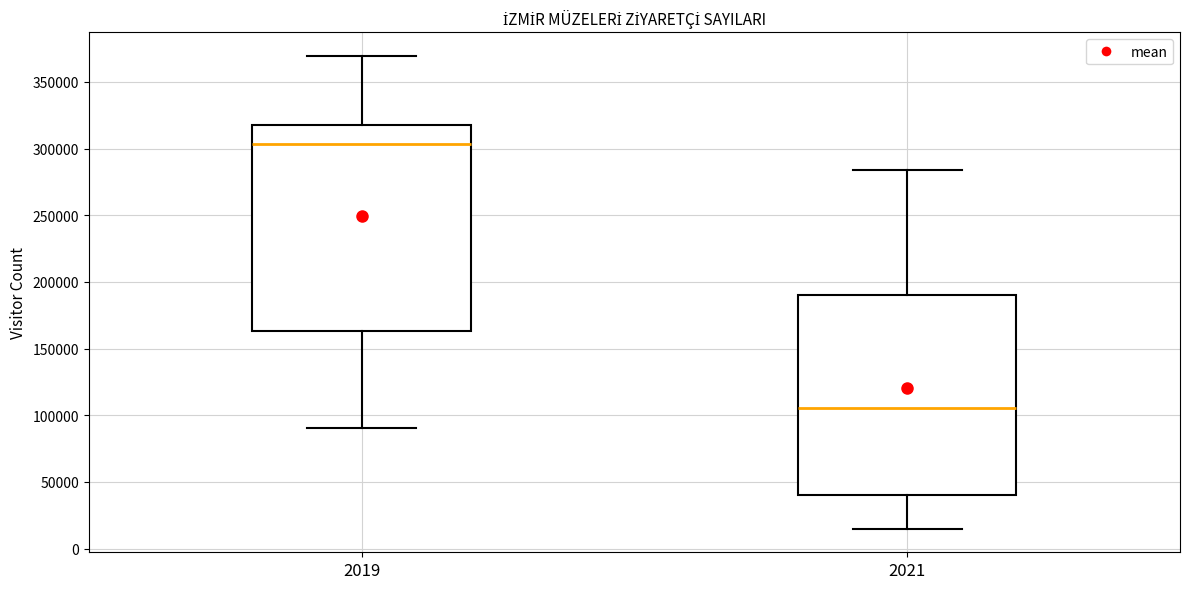

Reading left to right, read every box against the y-axis: the position of its median line, the range the box covers, and the ends of its whiskers. The values are not printed on the chart, so give them approximately, as read against the axis.

2019: median 305000, box 165000 to 320000, whiskers 90000 to 370000
2021: median 105000, box 40000 to 190000, whiskers 15000 to 285000